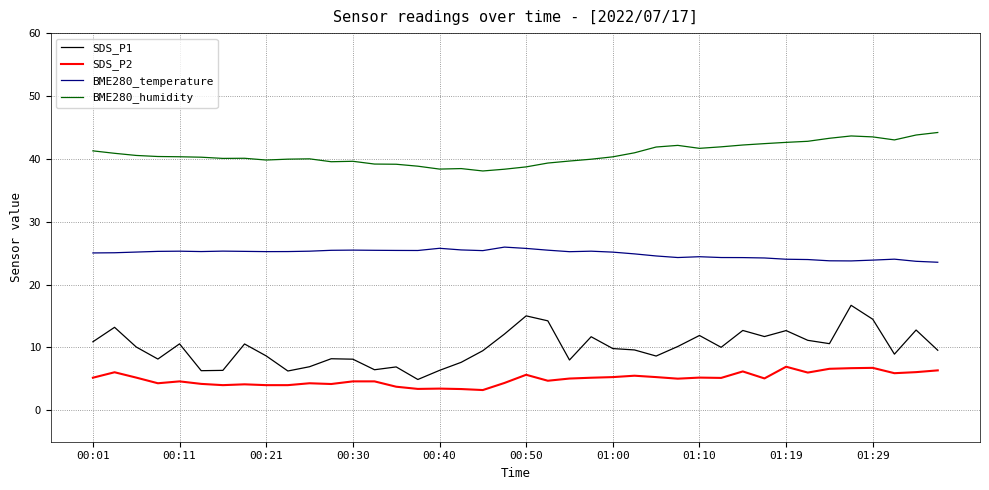

True or false: BME280_temperature and SDS_P1 cross at least once.

False